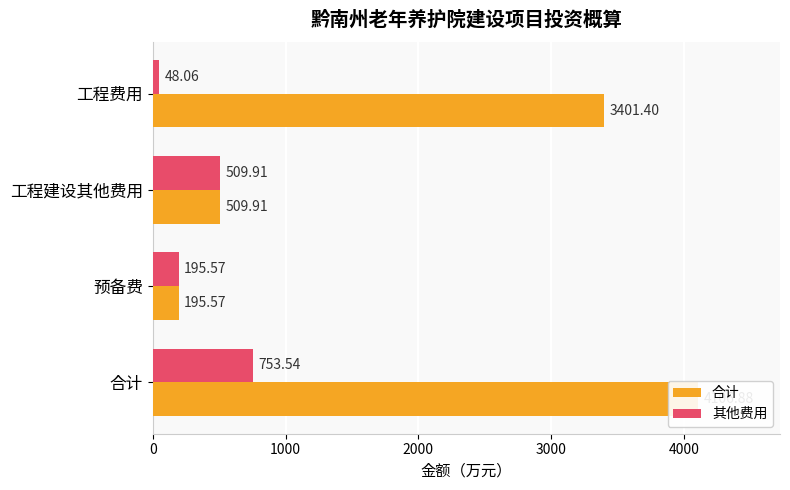

True or false: 其他费用 has a value of 1199.5 at 合计.

False